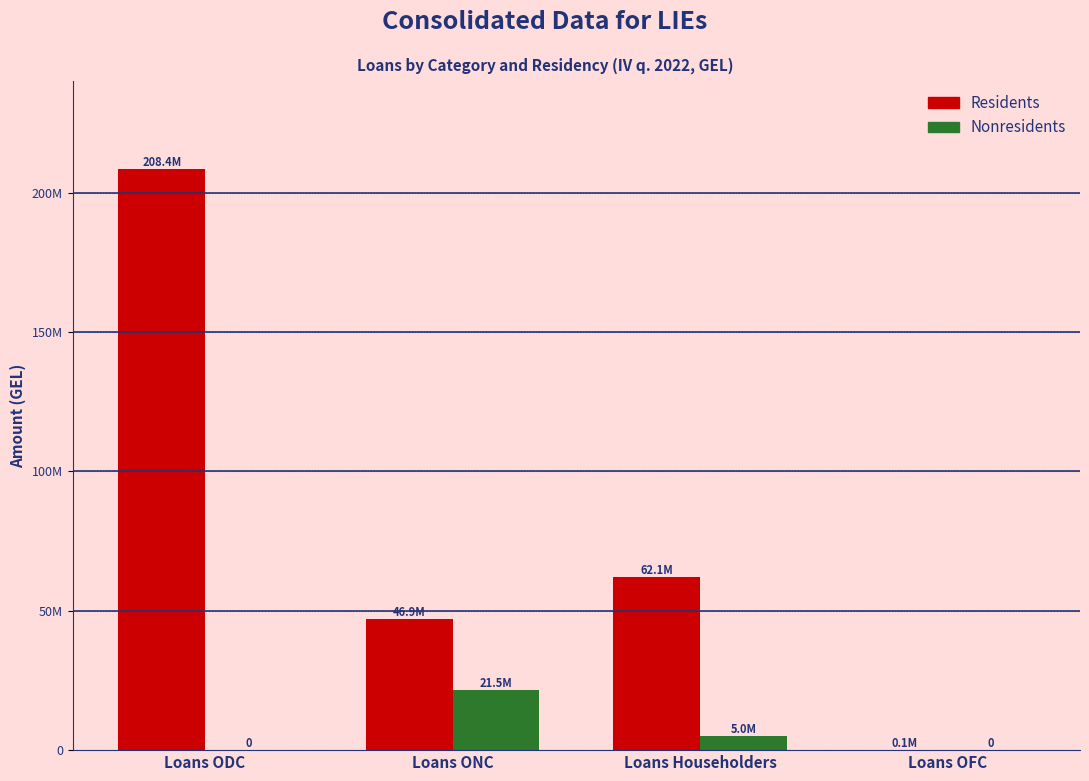

Reading right to left, transcribe all the data shown in this chart.

Residents: 62084.7	62101370.6	46908527.5	208435890.9
Nonresidents: 0.0	5007938.3	21478604.8	0.0